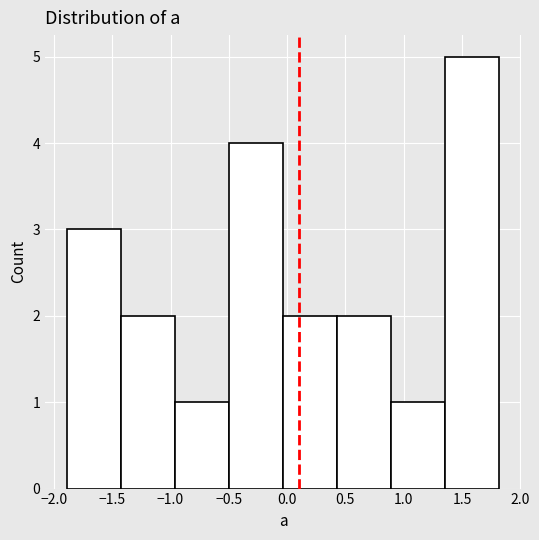

Reading left to right, list every bar in this chart as the range it spans on the x-axis followed by its height. Neither the bar edges nor the heights are printed on the chart, so give them approximately, as read against the axes.

-1.90 to -1.45: 3
-1.45 to -0.95: 2
-0.95 to -0.50: 1
-0.50 to -0.05: 4
-0.05 to 0.45: 2
0.45 to 0.90: 2
0.90 to 1.35: 1
1.35 to 1.80: 5